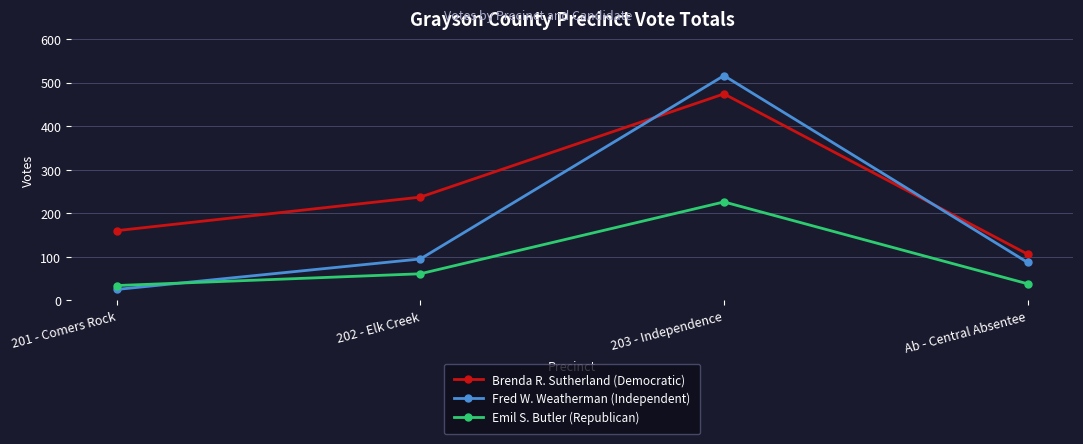

How many intersections are there between Brenda R. Sutherland (Democratic) and Fred W. Weatherman (Independent)?

2